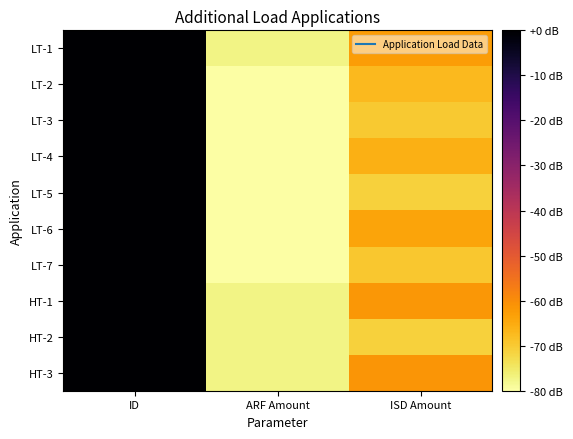

At ID, list the series in order from smallest to largest.

LT-2, HT-2, HT-3, LT-3, LT-7, LT-4, LT-5, HT-1, LT-6, LT-1